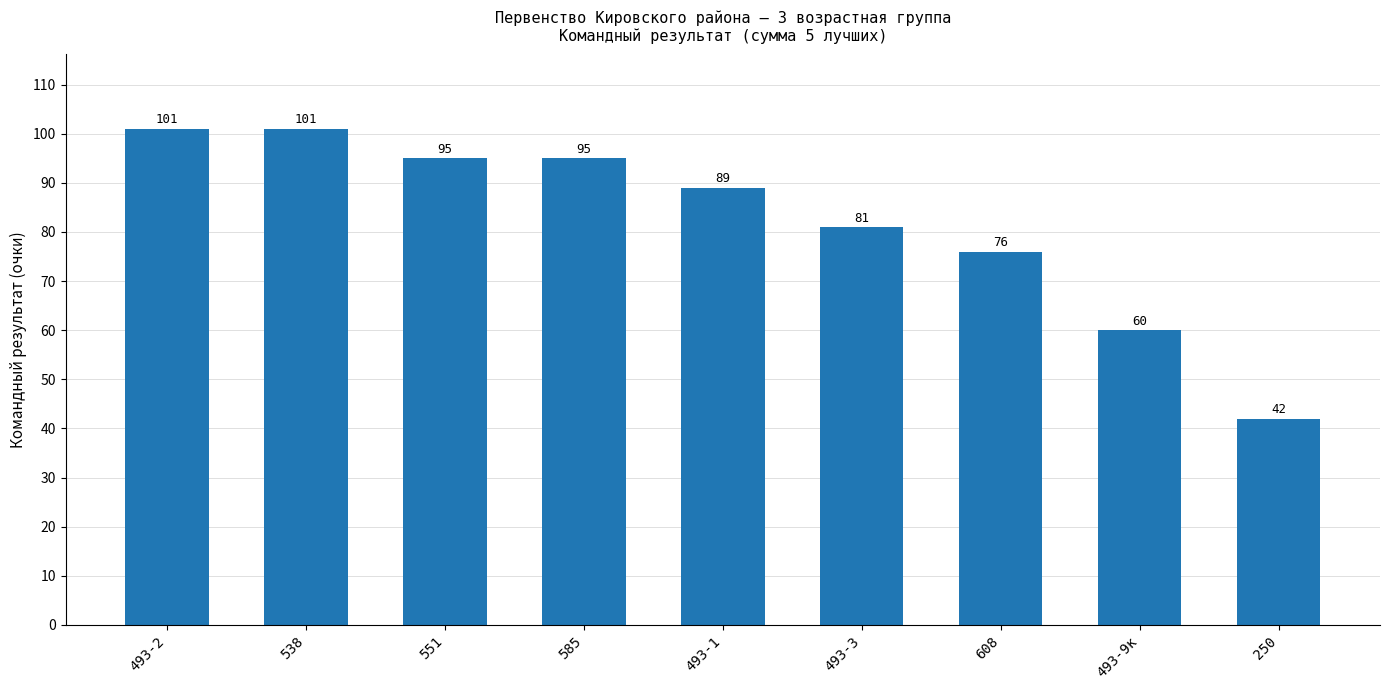

What is the sum of the values at 538 and 493-9к?

161